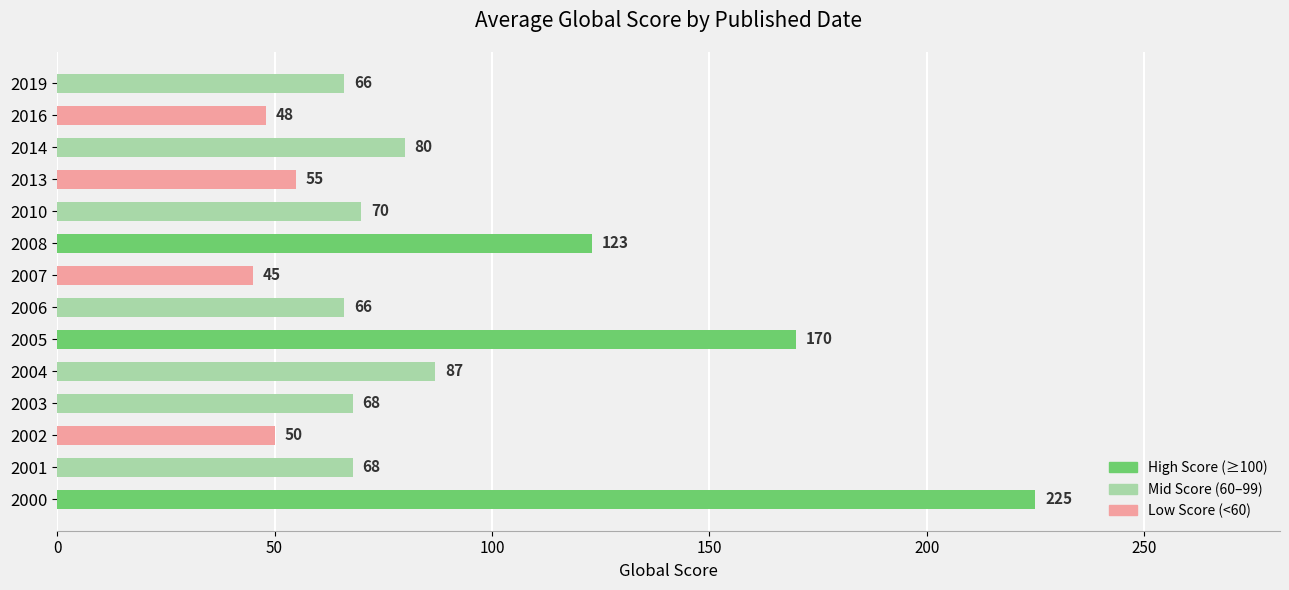

What is the change in value from 2010 to 2014?

+10